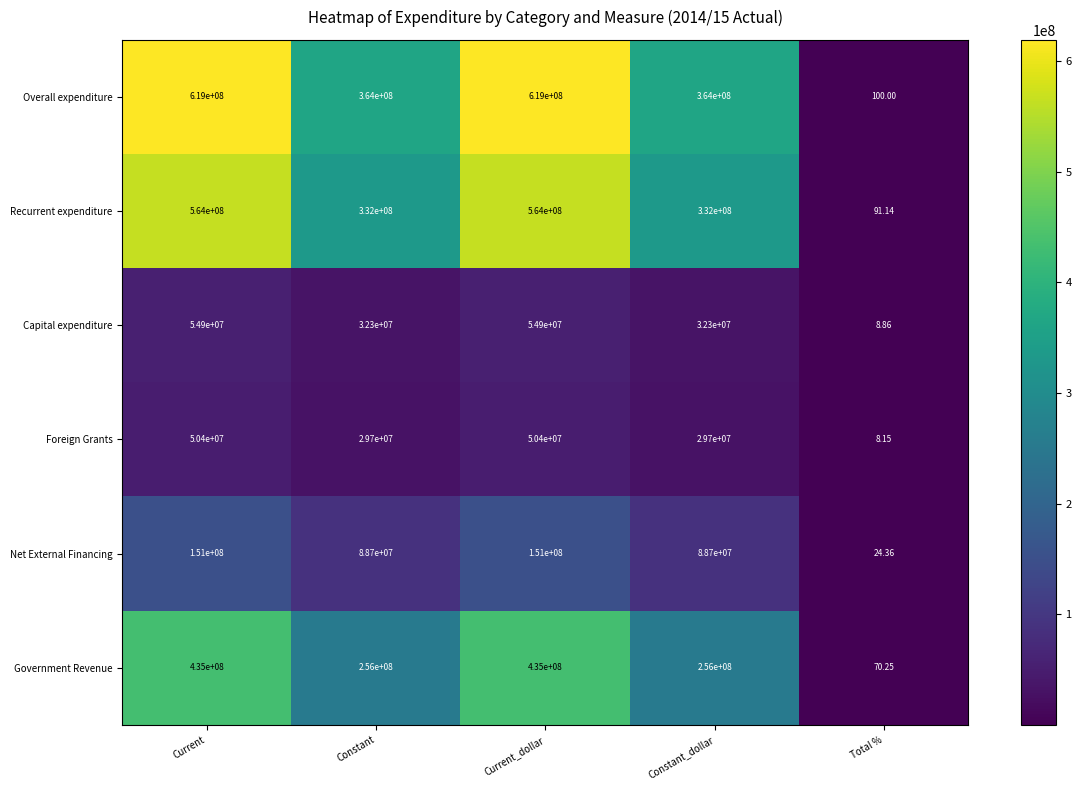

How many categories are shown in the chart?

5